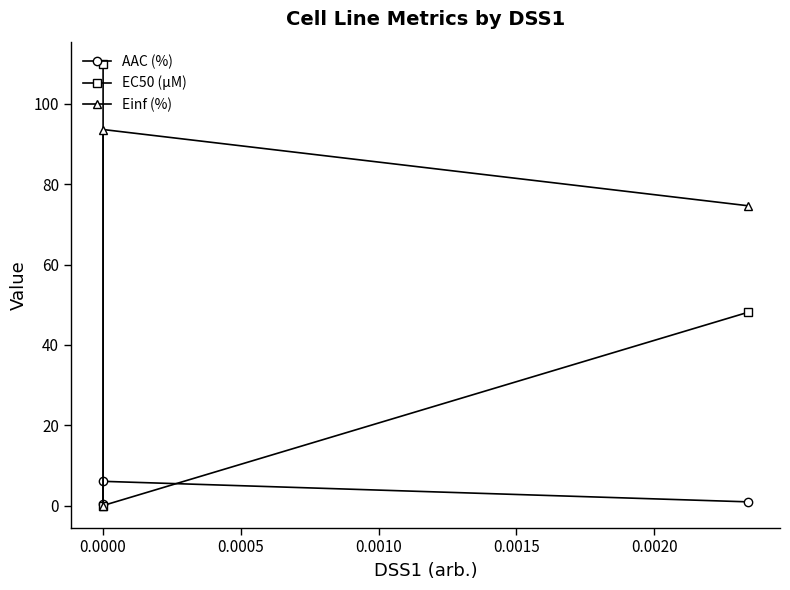

What is the spread (max minus min) of values at 0.0005?

73.7